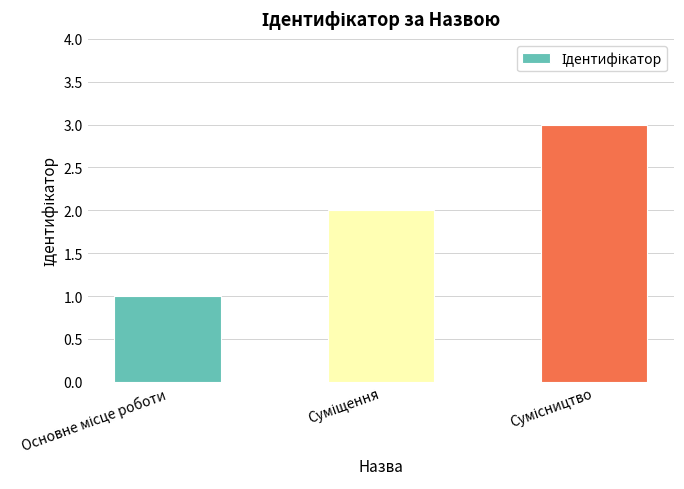

What is the greatest value displayed?

3